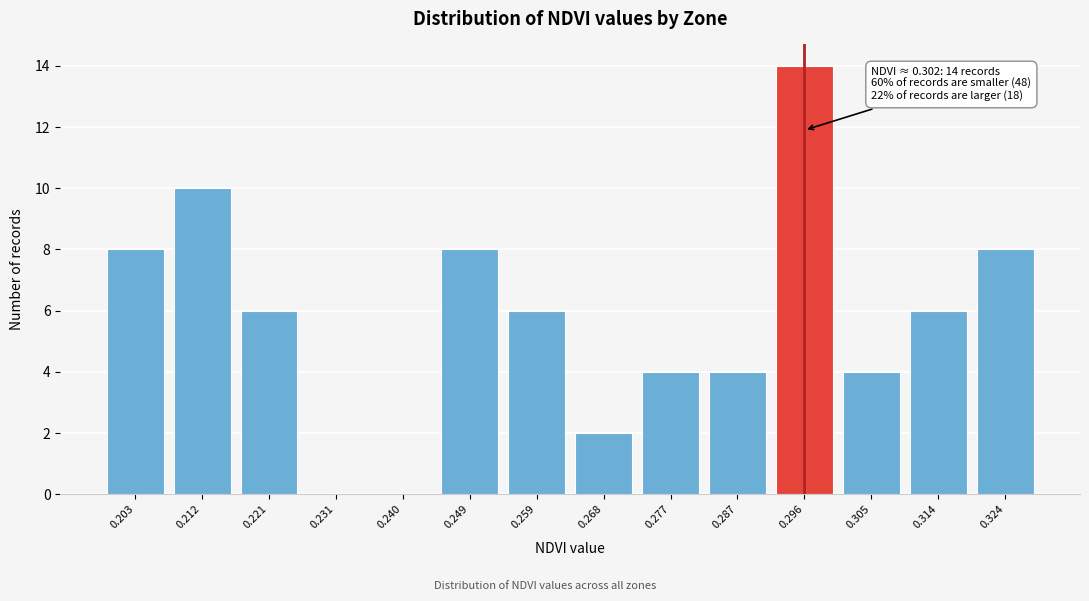

Reading left to right, what are all the values shown in this chart?

0.203=8	0.212=10	0.221=6	0.231=0	0.240=0	0.249=8	0.259=6	0.268=2	0.277=4	0.287=4	0.296=14	0.305=4	0.314=6	0.324=8